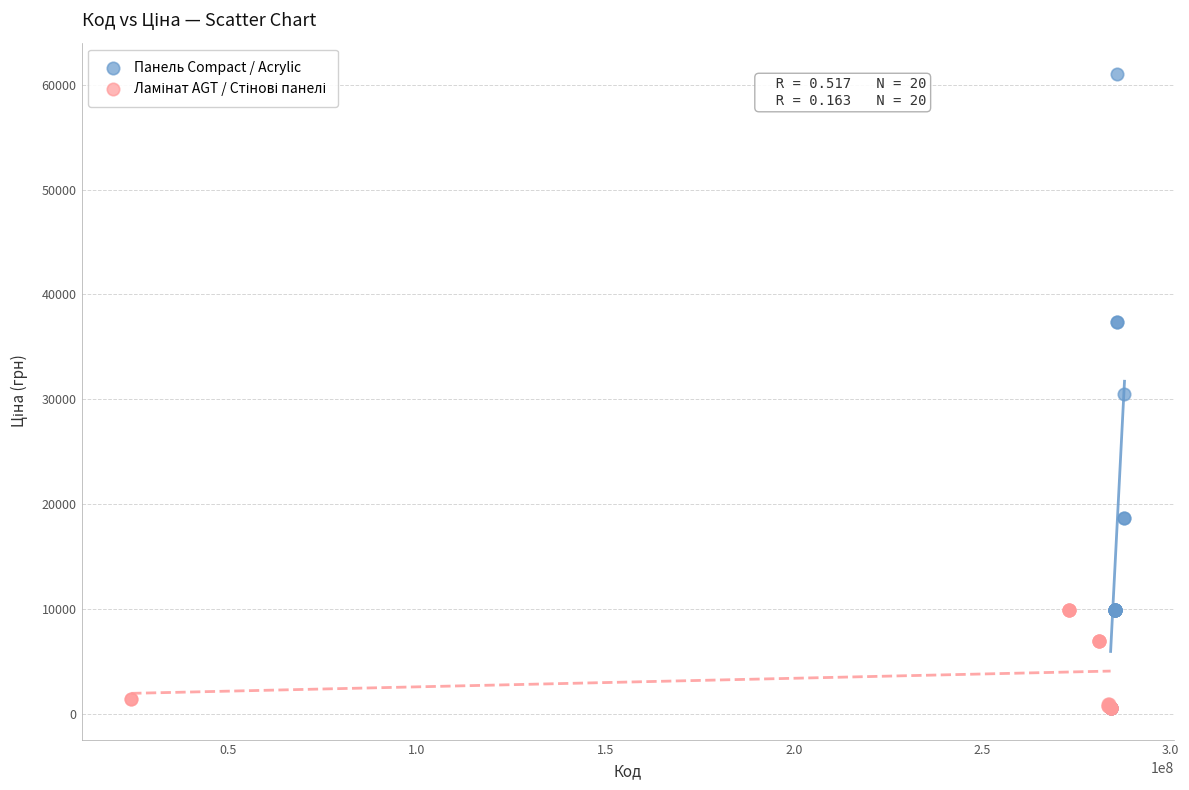

Which series reaches the maximum Y coordinate?

Панель Compact / Acrylic